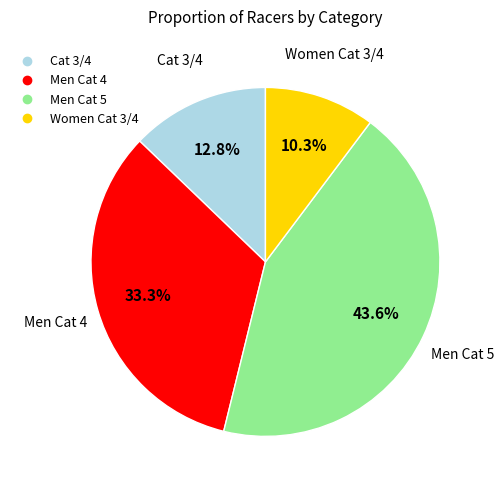

Is there a majority slice in this chart?

No